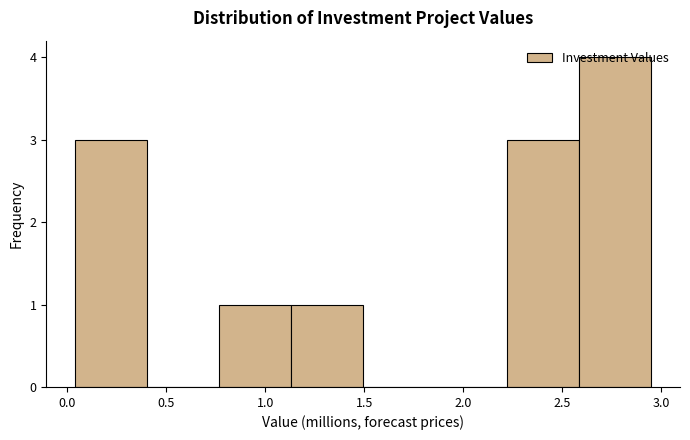

Which range on the x-axis has the tallest bar?

2.60 to 2.95